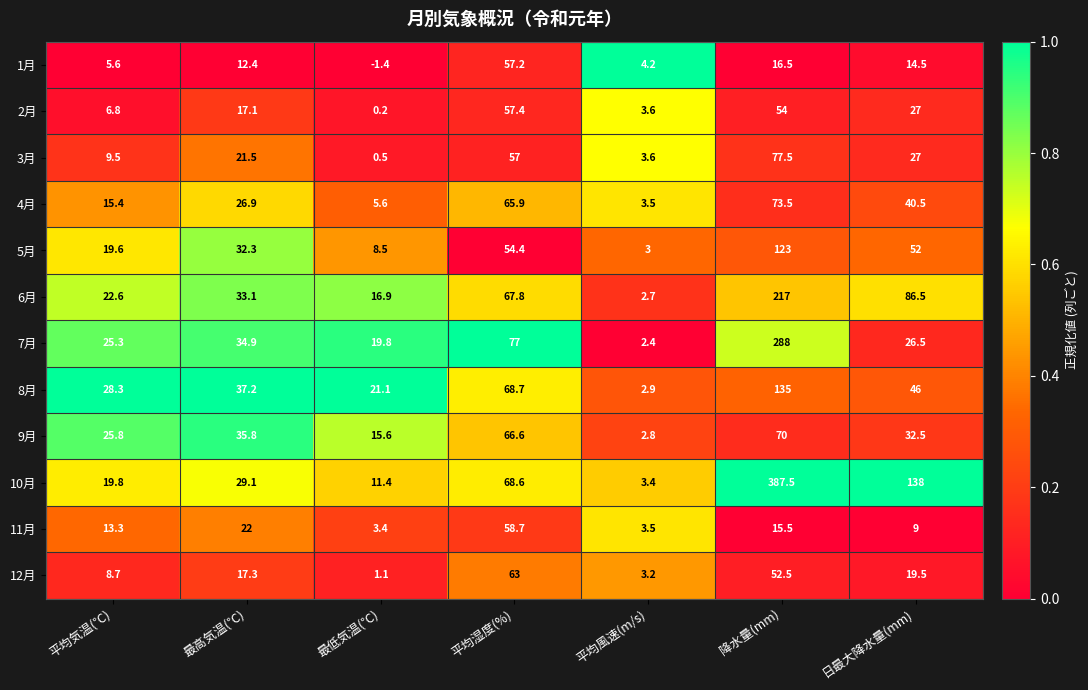

What value does the 4月 series have at 平均気温(℃)?

15.4